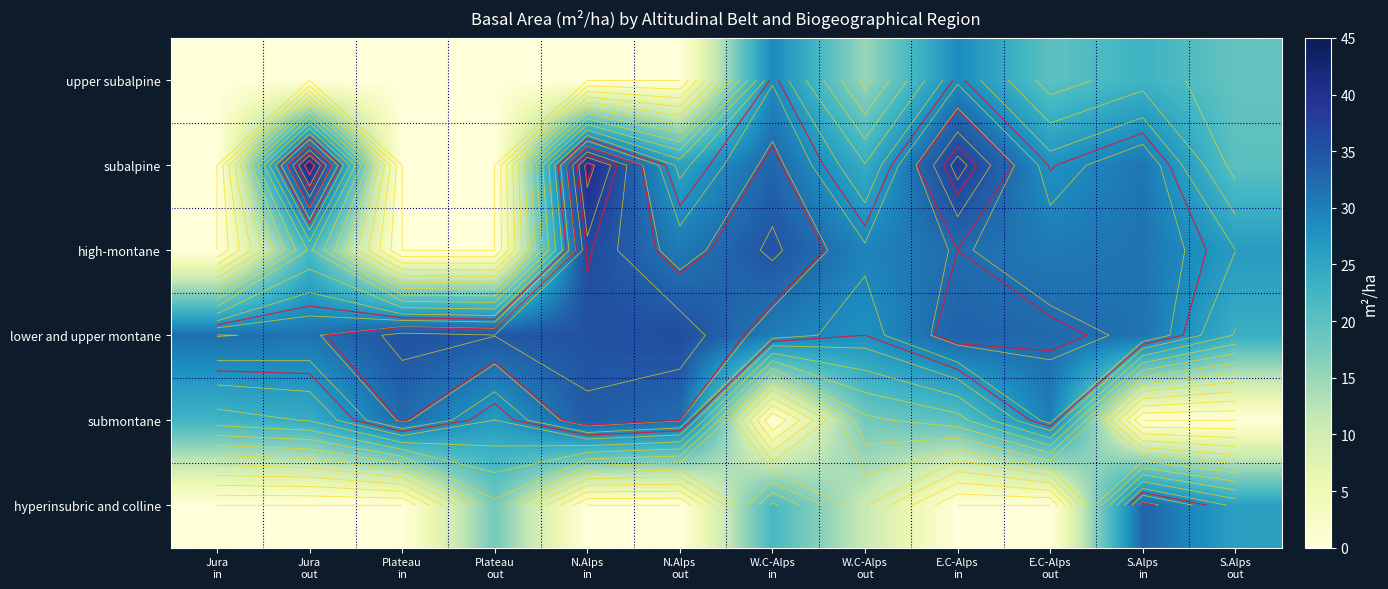

Which category has the lowest value in the upper subalpine series?

Jura in